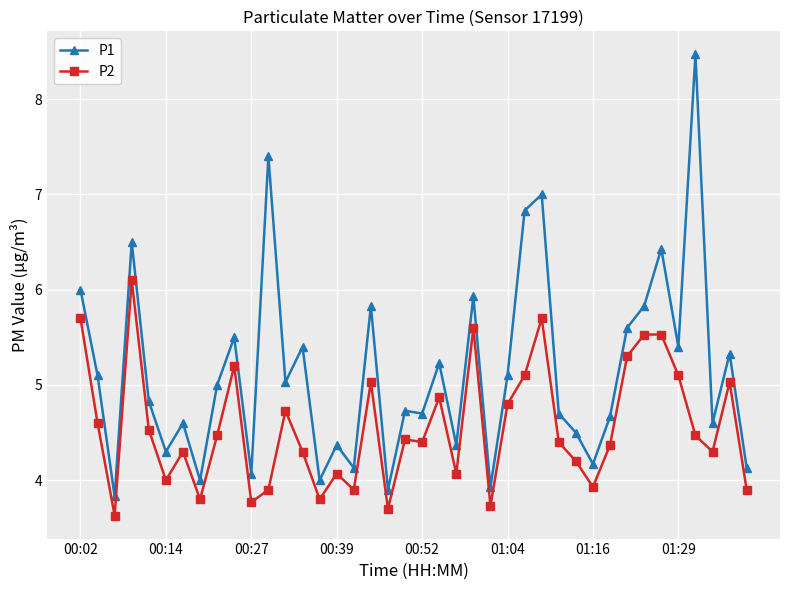

What is the value of the P1 point at the 3rd from the left?

3.8